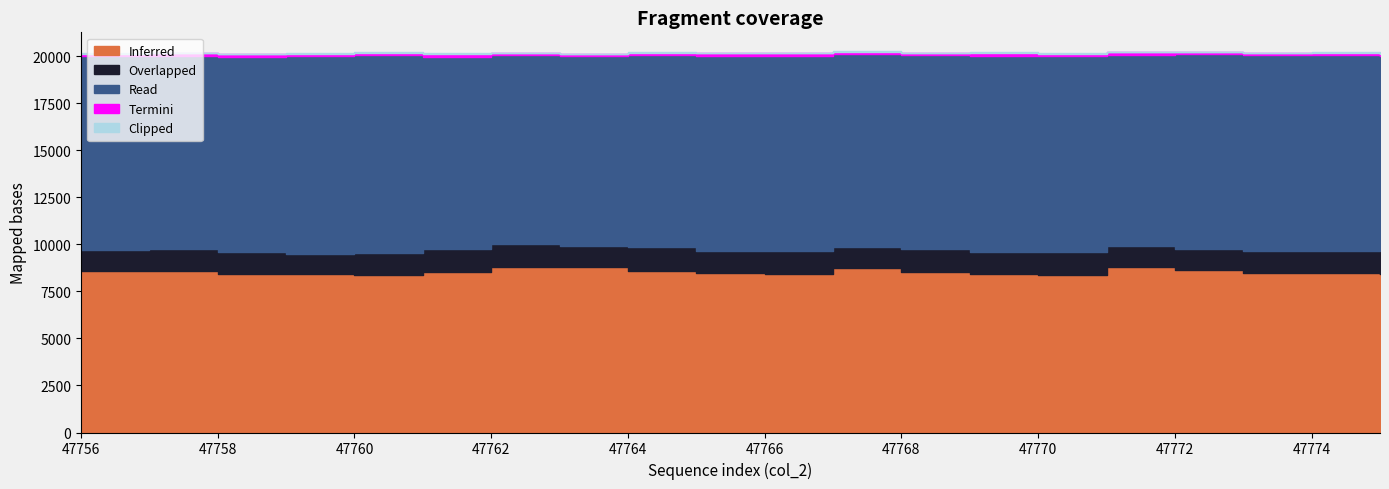

Read the Inferred value at 47771, to the nearest 10.

8780